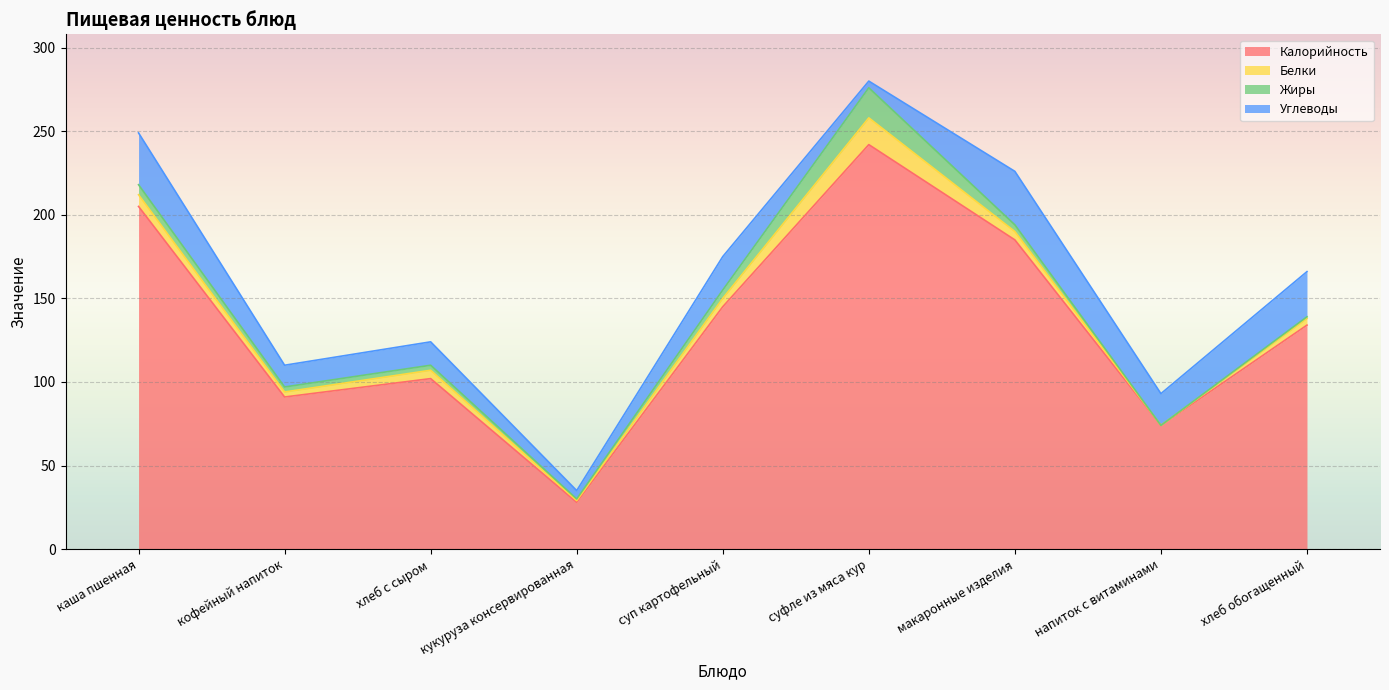

How many intersections are there between Углеводы and Белки?

2